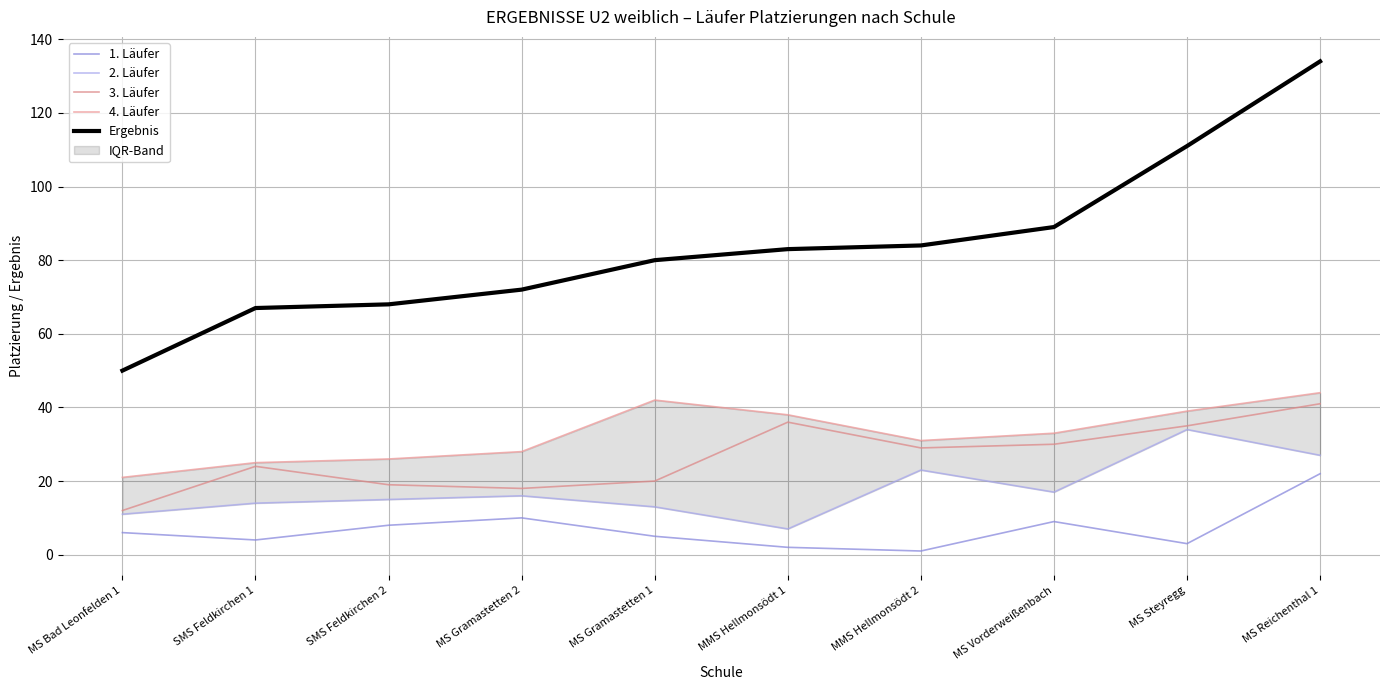

How many categories are shown in the chart?

10